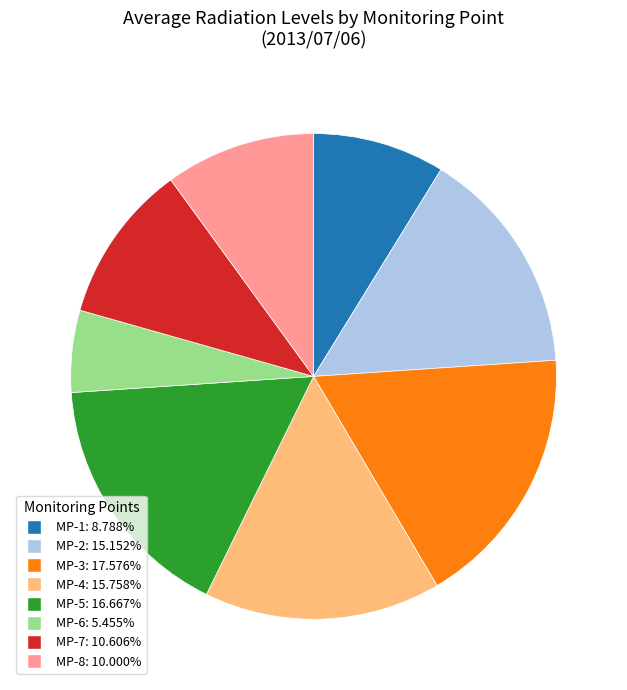

Approximately how many times larger is the value at MP-6 compared to MP-3?

0.3